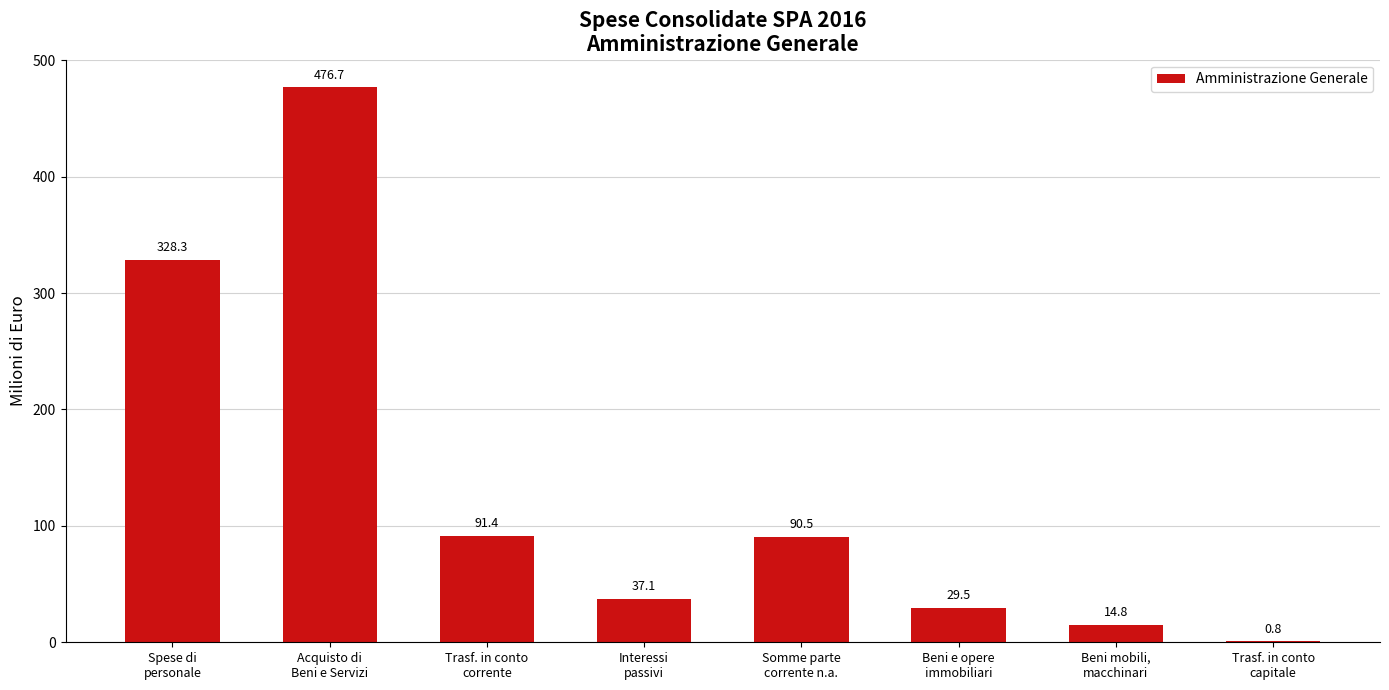

The value at Somme parte
corrente n.a. is 158.6. True or false?

False